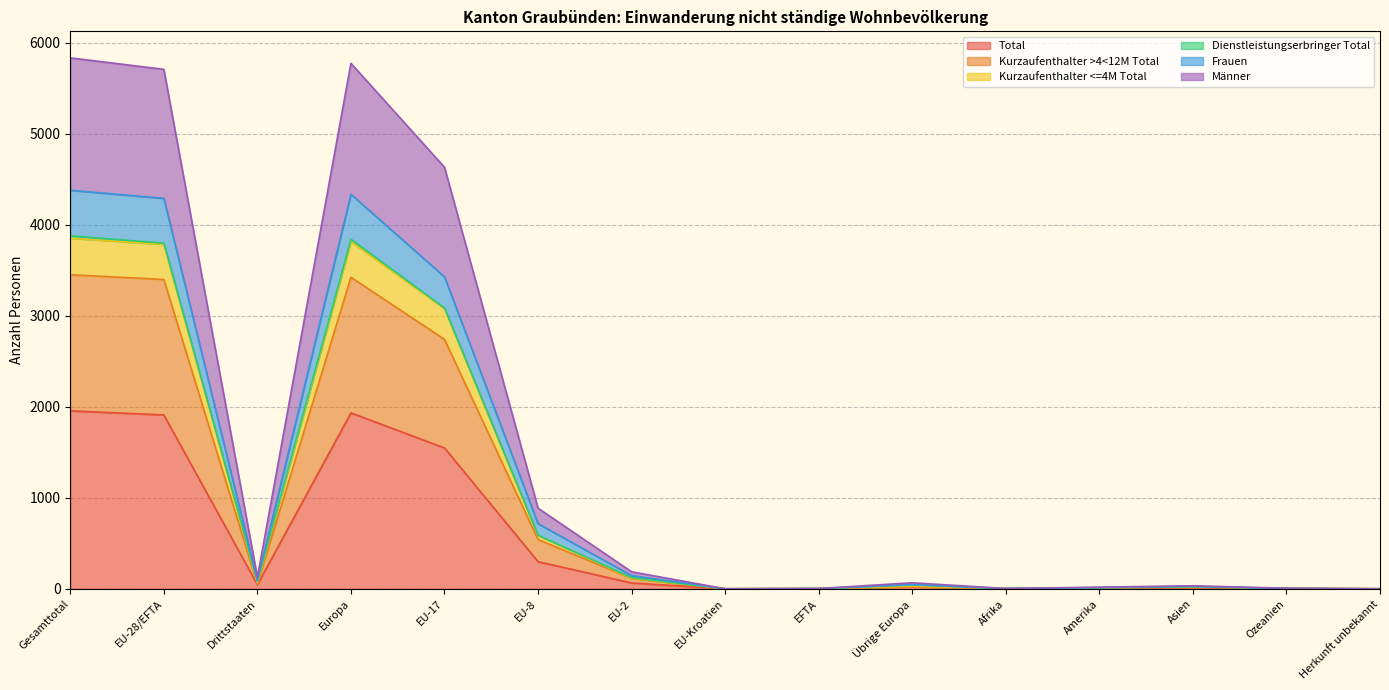

What is the highest value of the Total series?

1956